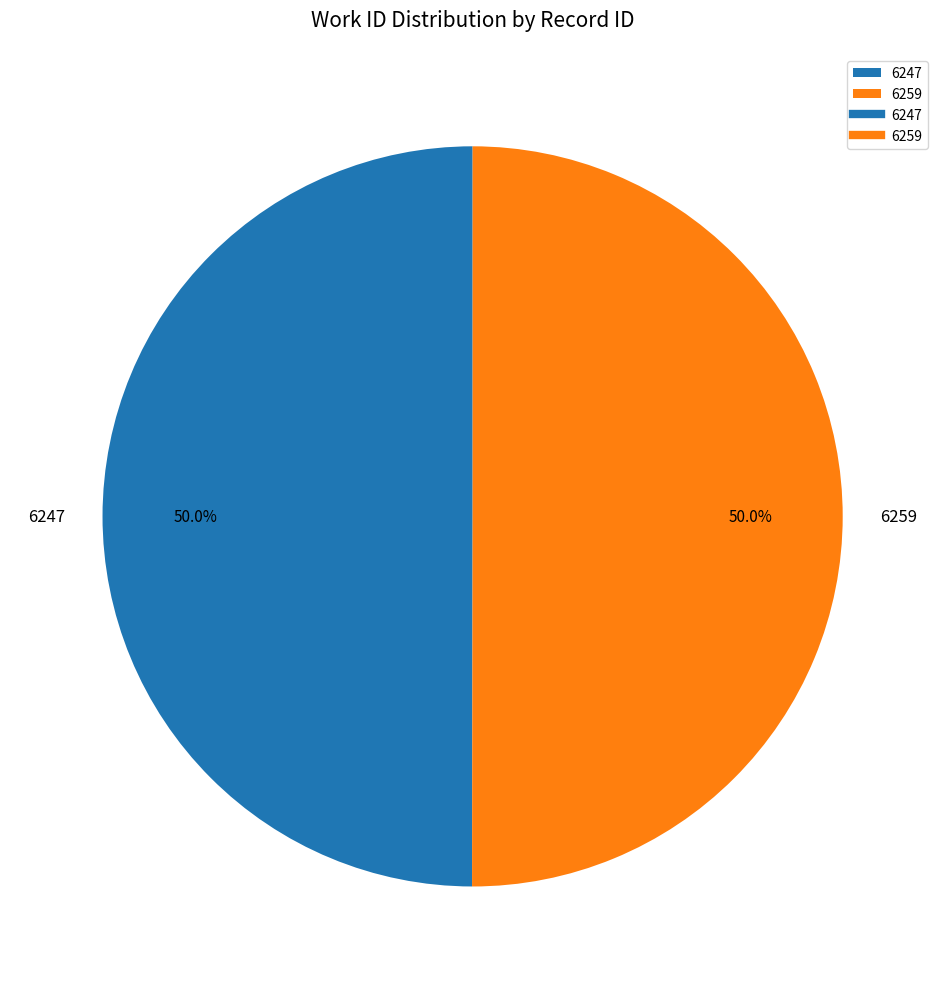

How much of the chart is everything except 6247?

50.0%